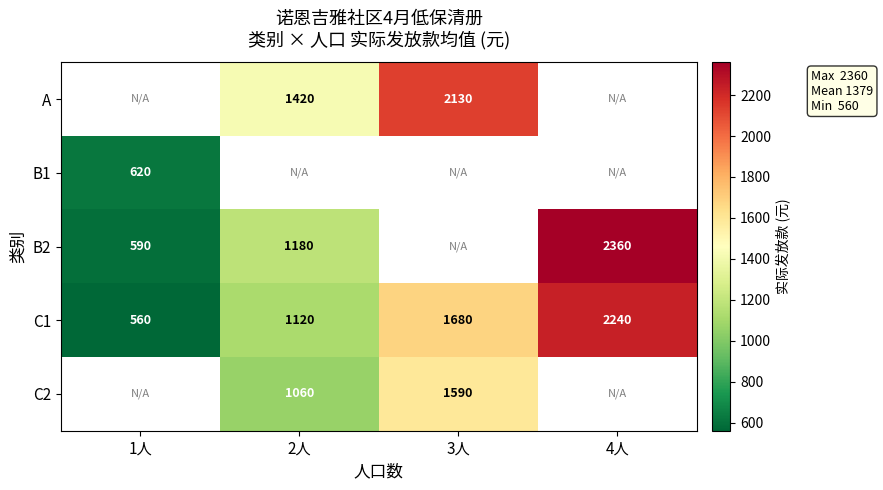

What is the smallest value displayed?

560.0